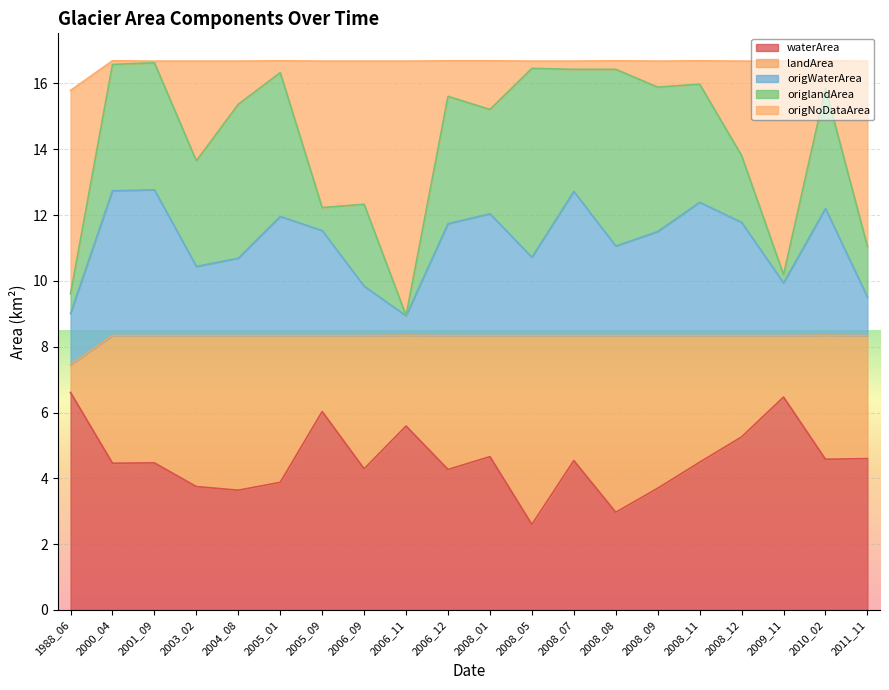

Which series has the largest total across all categories?

origNoDataArea